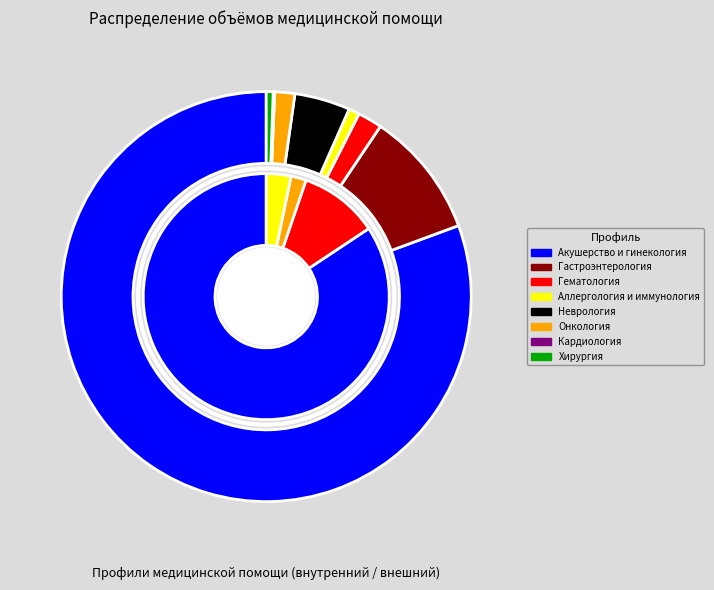

What is the largest slice in the pie chart?

Акушерство и гинекология